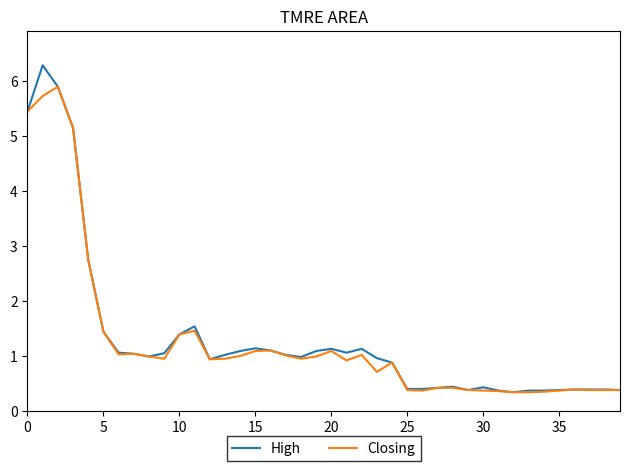

What is the lowest value of the Closing series?

0.3